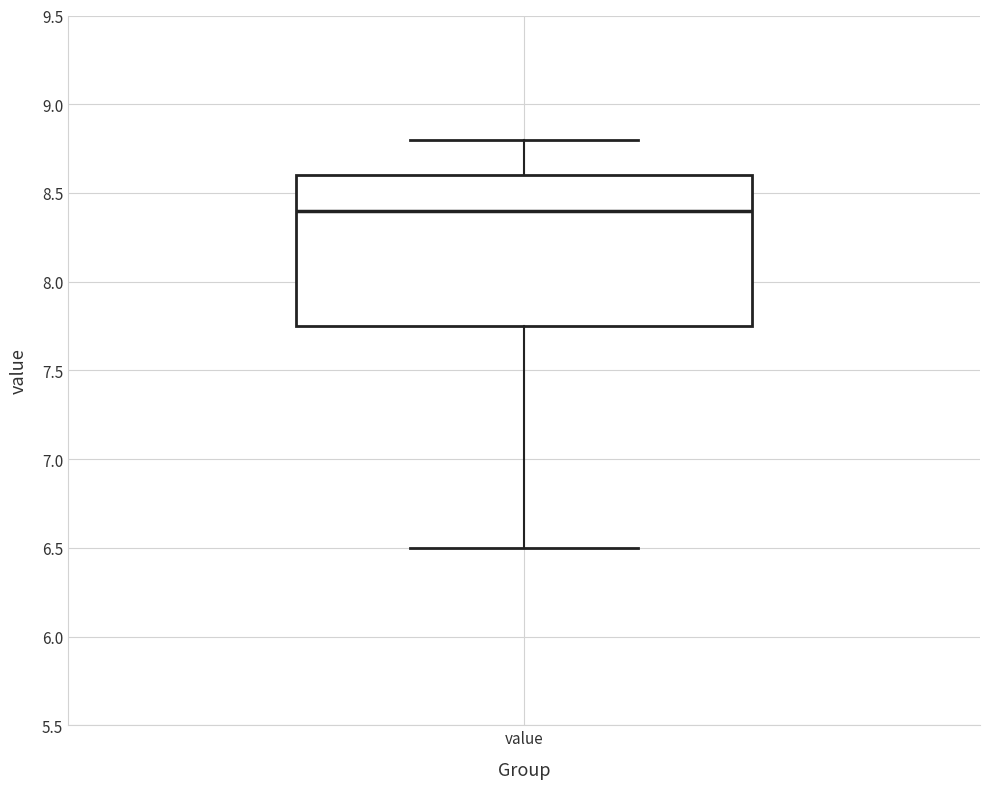

Read this box plot against the y-axis: the position of the median line, the range covered by the box, and the ends of both whiskers. The values are not printed on the chart, so give them approximately, as read against the axis.

median 8.40, box 7.75 to 8.60, whiskers 6.50 to 8.80